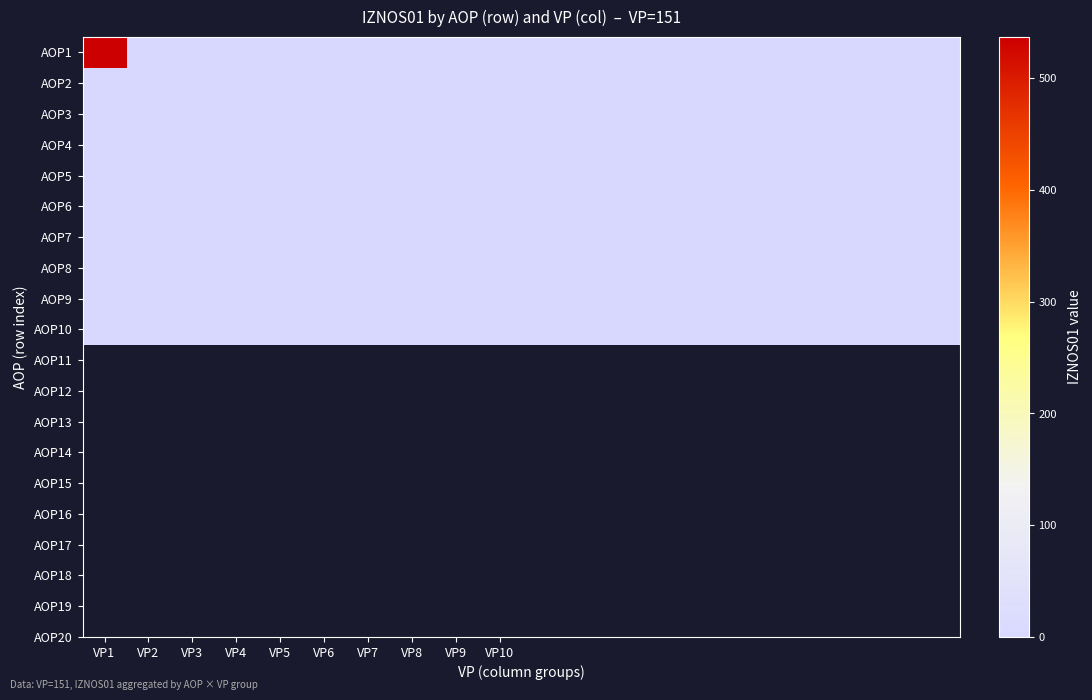

Which label corresponds to the smallest value in the chart?

VP2